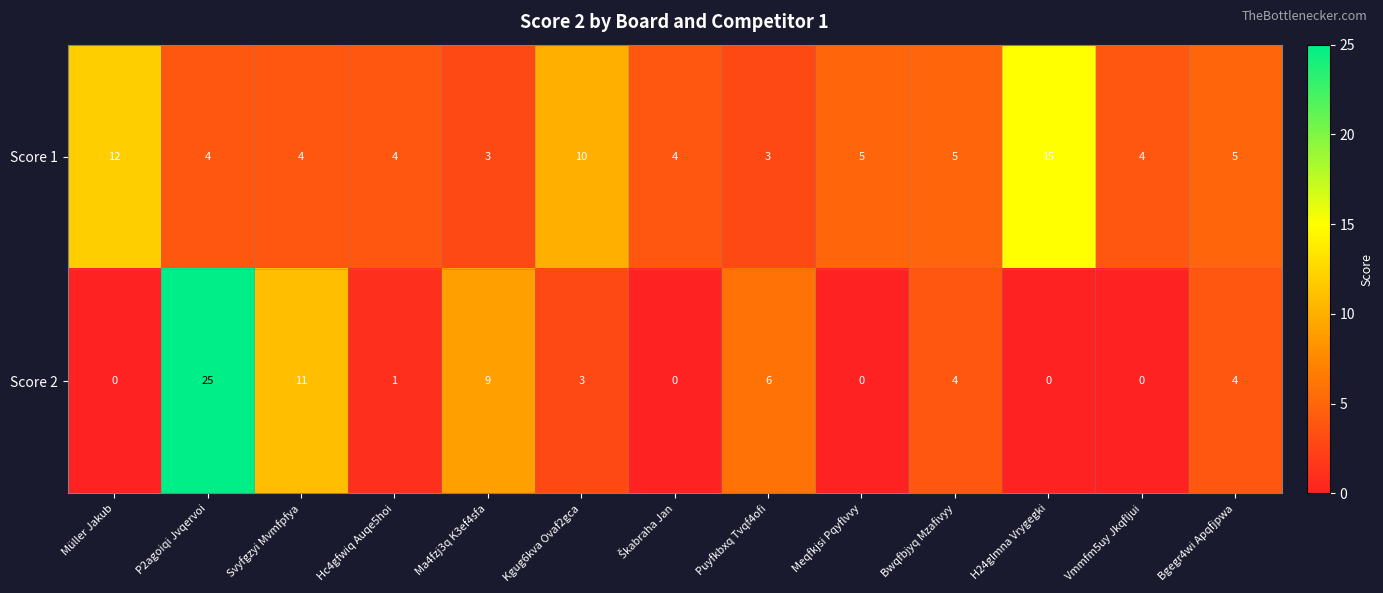

Reading left to right, transcribe all the data shown in this chart.

Score 1: 12	4	4	4	3	10	4	3	5	5	15	4	5
Score 2: 0	25	11	1	9	3	0	6	0	4	0	0	4